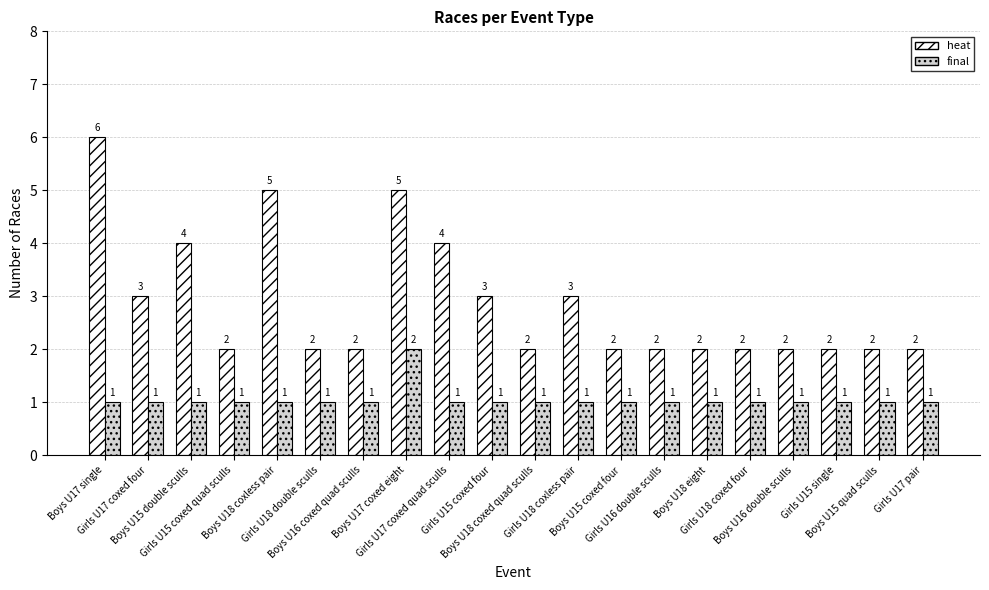

What are all the series names shown in the legend?

heat, final